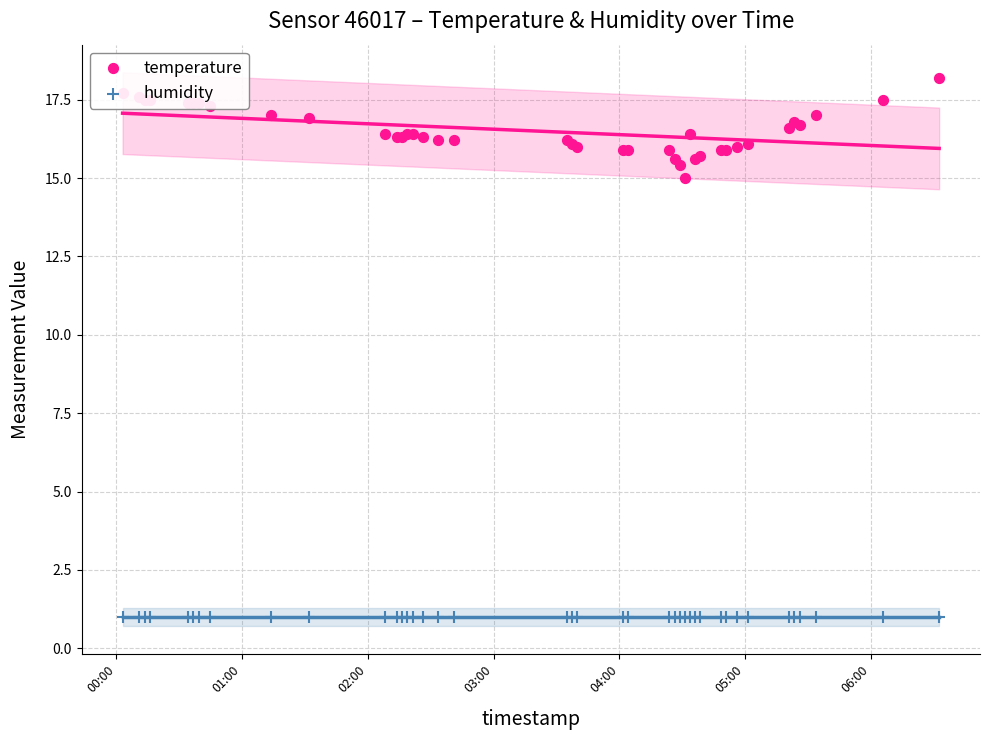

Which series contains the lowest Y value?

humidity